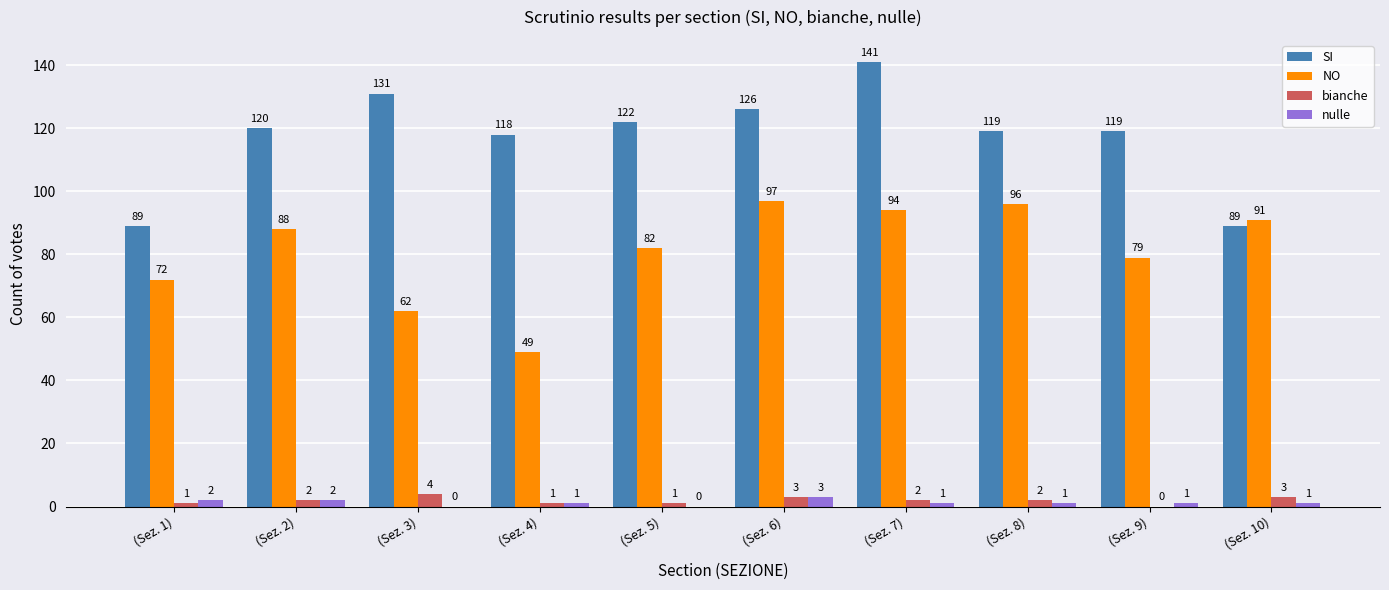

Is the value of SI at (Sez. 5) greater than the value of nulle at (Sez. 1)?

Yes